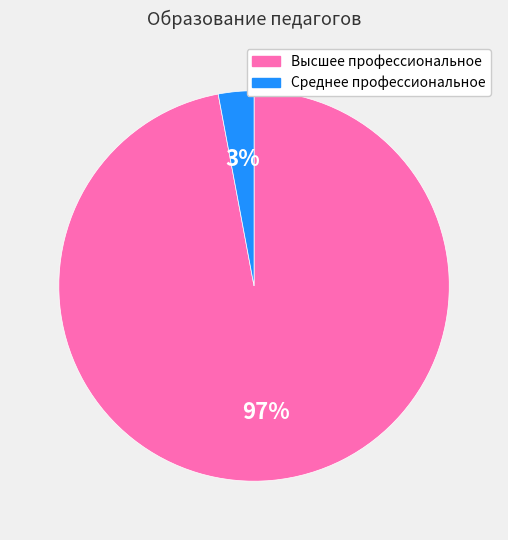

To the nearest percent, what is the difference between the largest and smallest slice percentages?

94%